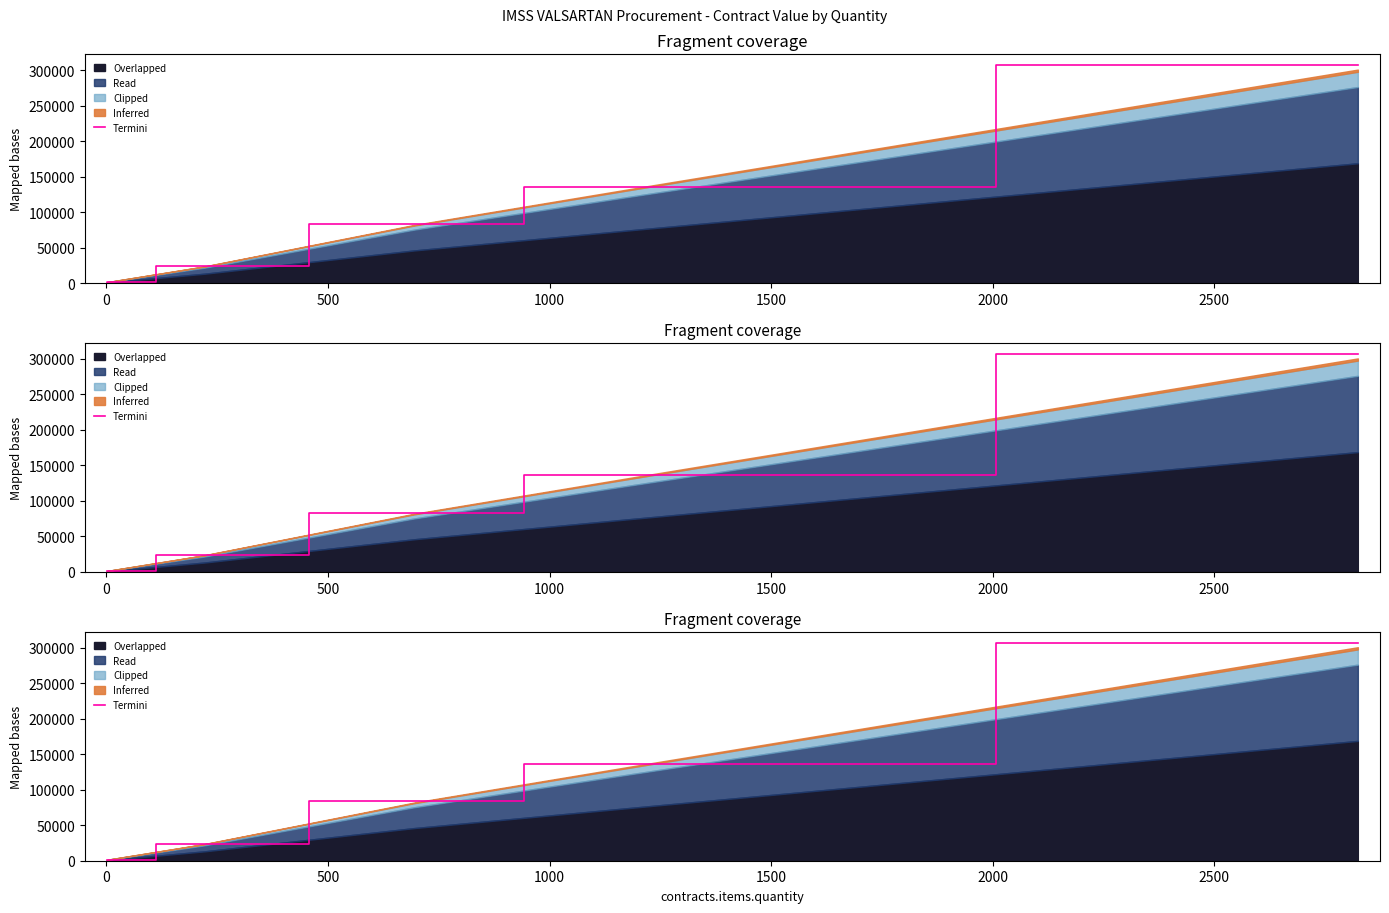

Count the number of values greater than 24120.

4